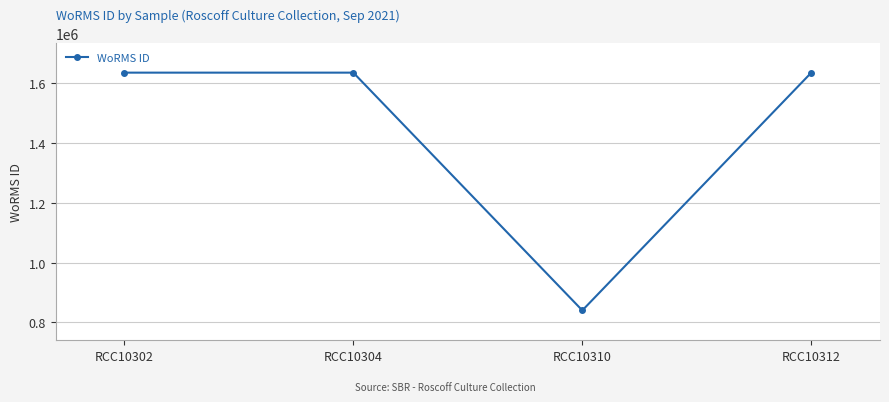

What is the sum of the values at RCC10310 and RCC10302?

2475668